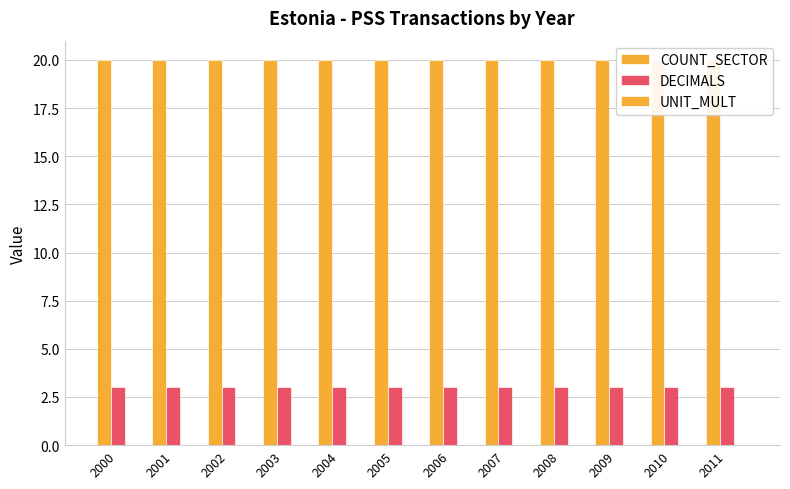

Which label corresponds to the smallest value in the chart?

2000